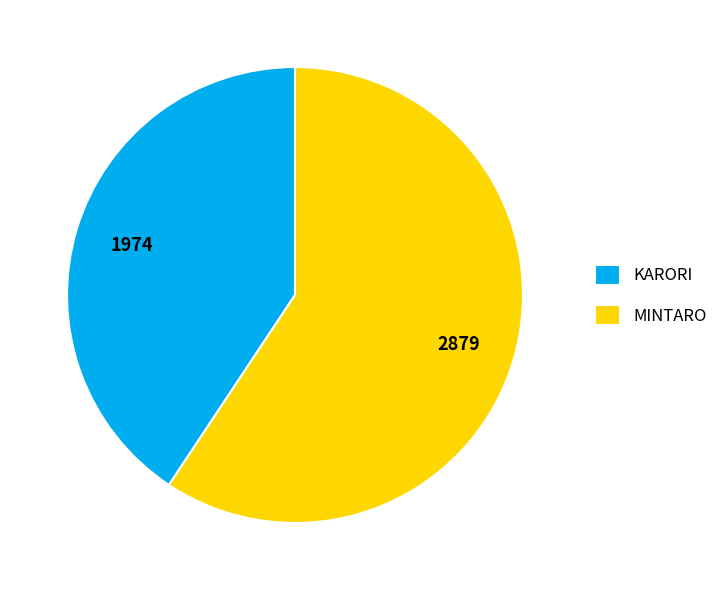

True or false: KARORI accounts for 27% of the total.

False